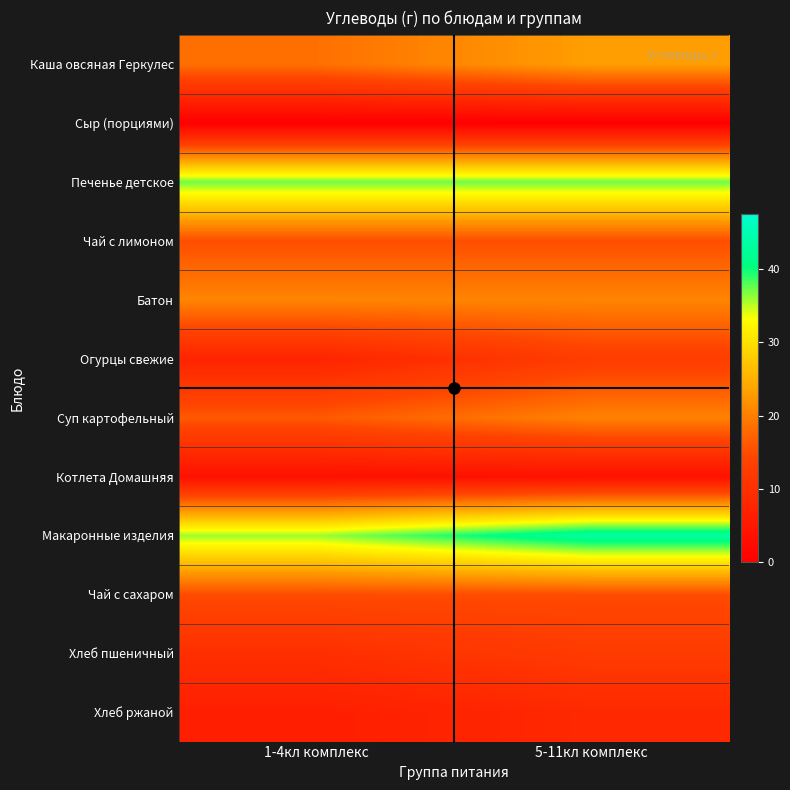

Which label corresponds to the smallest value in the chart?

1-4кл комплекс